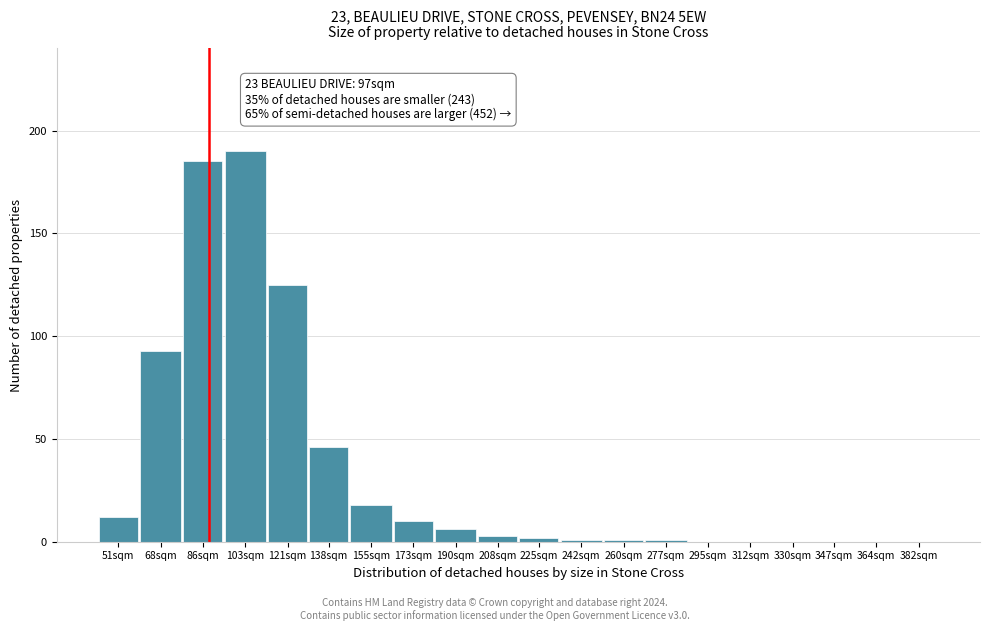

Reading left to right, transcribe all the data shown in this chart.

51sqm=12	68sqm=93	86sqm=185	103sqm=190	121sqm=125	138sqm=46	155sqm=18	173sqm=10	190sqm=6	208sqm=3	225sqm=2	242sqm=1	260sqm=1	277sqm=1	295sqm=0	312sqm=0	330sqm=0	347sqm=0	364sqm=0	382sqm=0